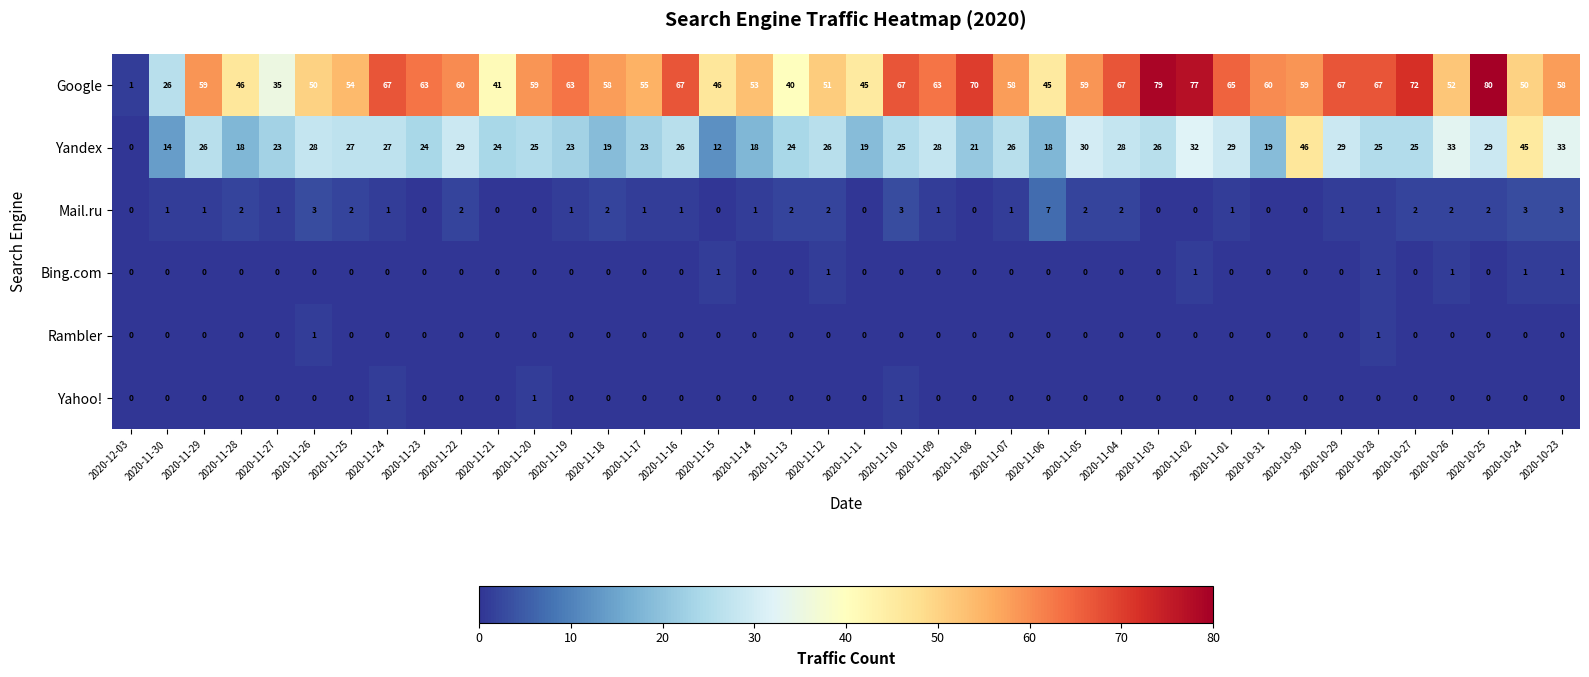

Which series has the widest spread of values?

Google